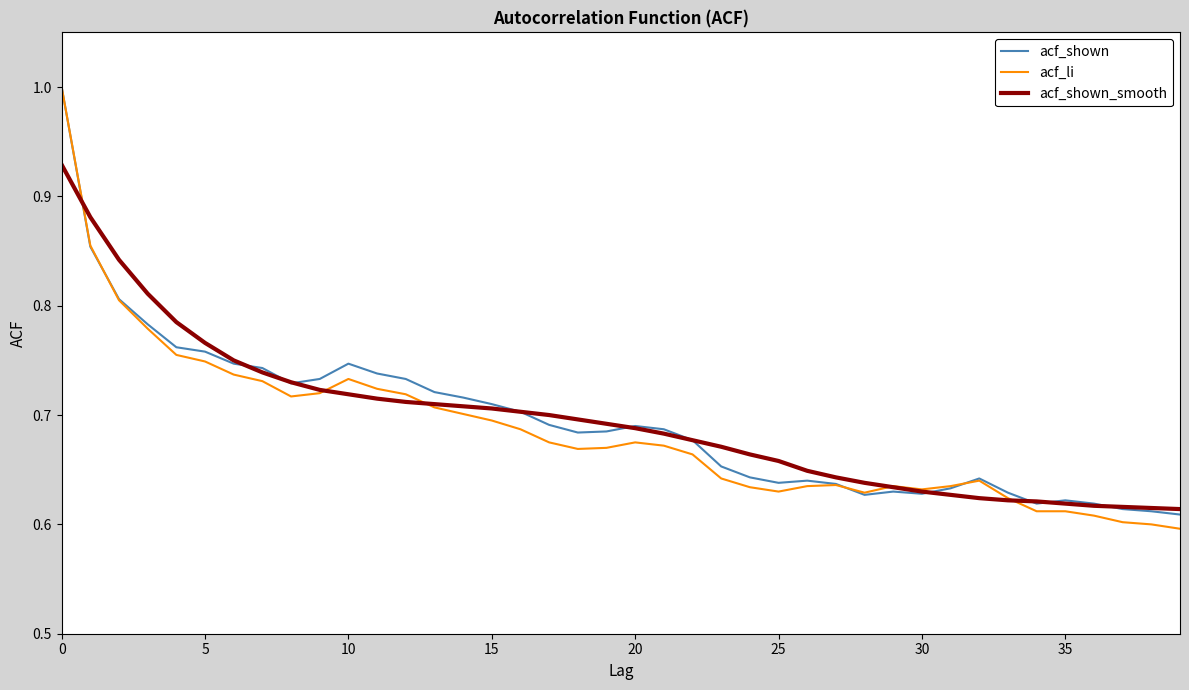

Which series has the largest range (max minus min)?

acf_li